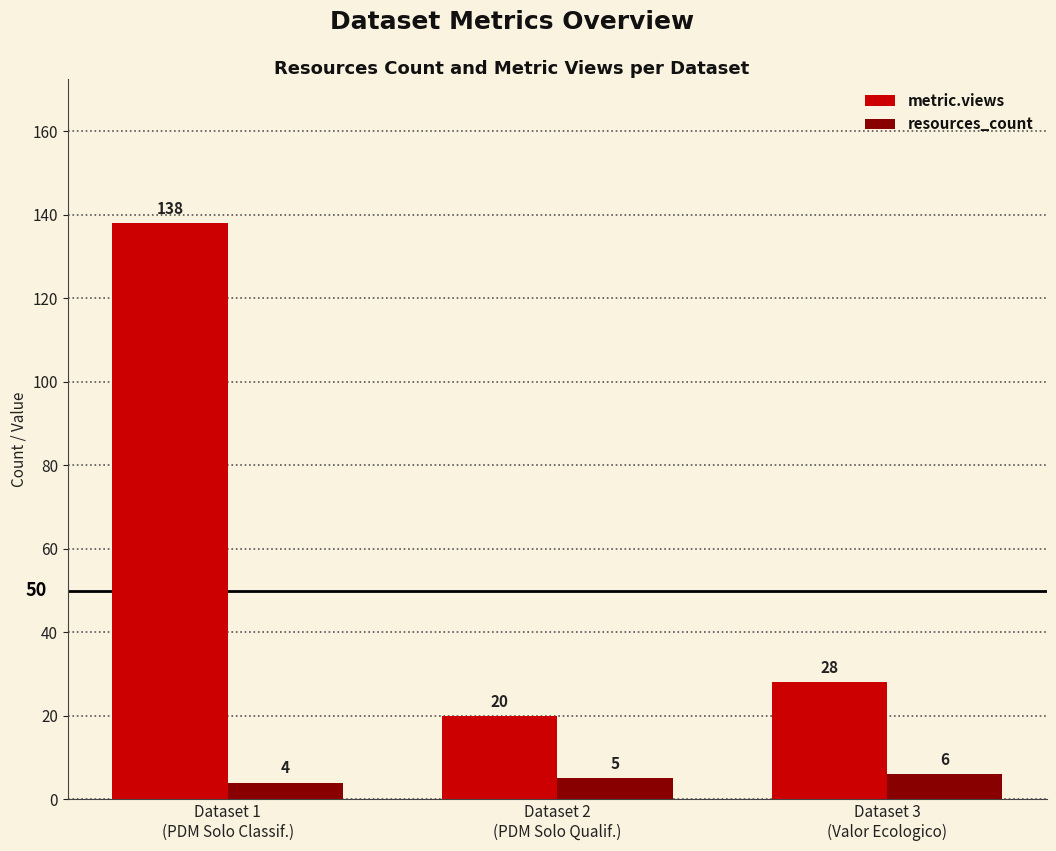

At which label does metric.views reach its minimum?

Dataset 2
(PDM Solo Qualif.)